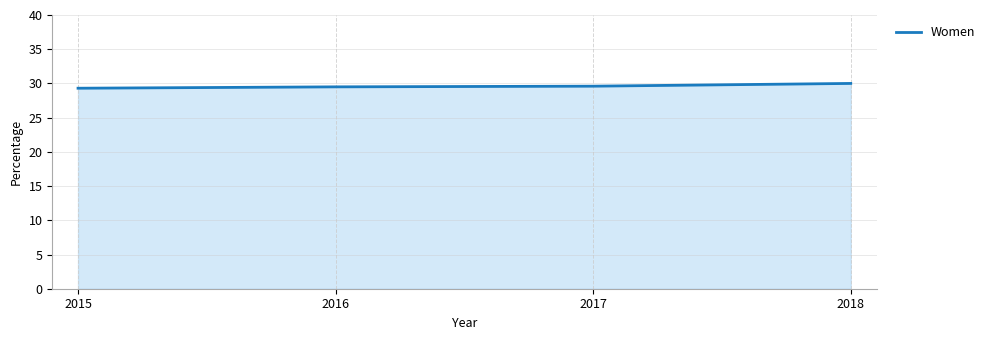

Is it true that the value at 2018 is 10.2?

False